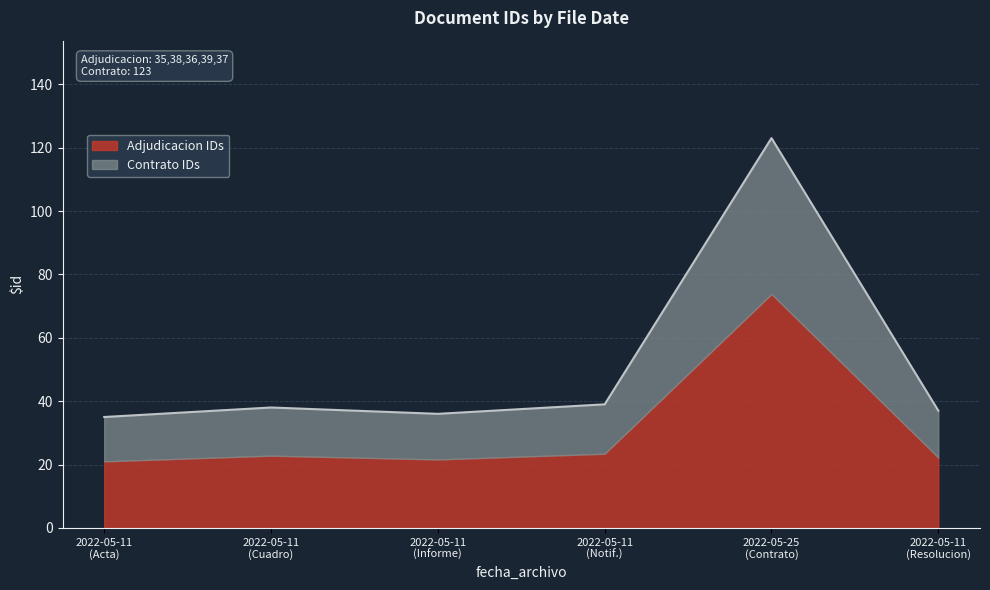

Reading left to right, extract all data points from this chart.

35	38	36	39	123	37